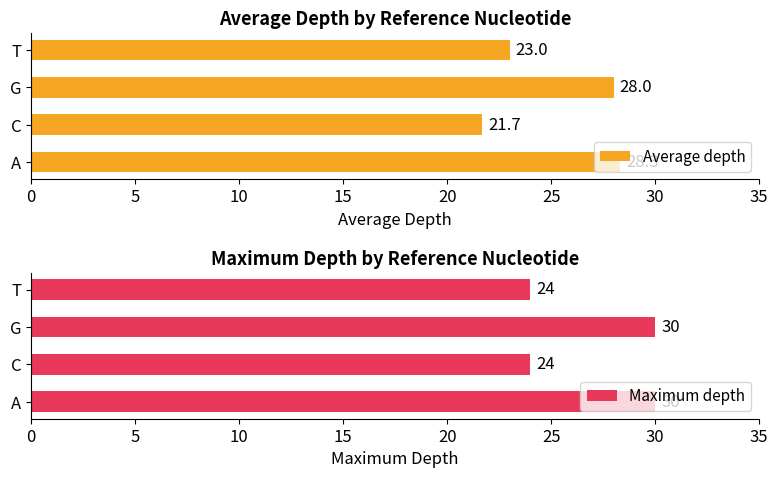

What is the minimum value for Average depth?

21.7